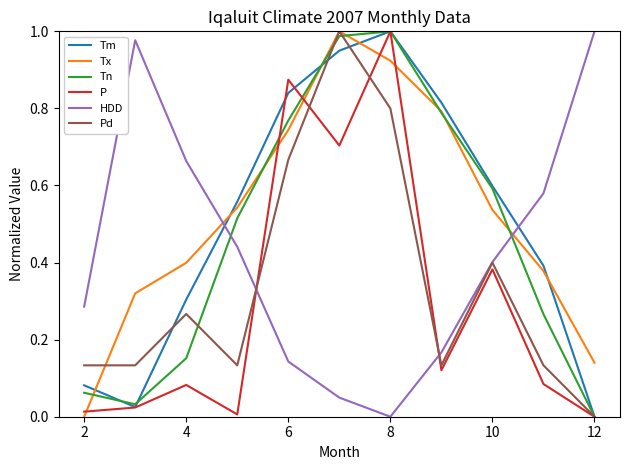

True or false: HDD and Pd intersect in this chart.

True